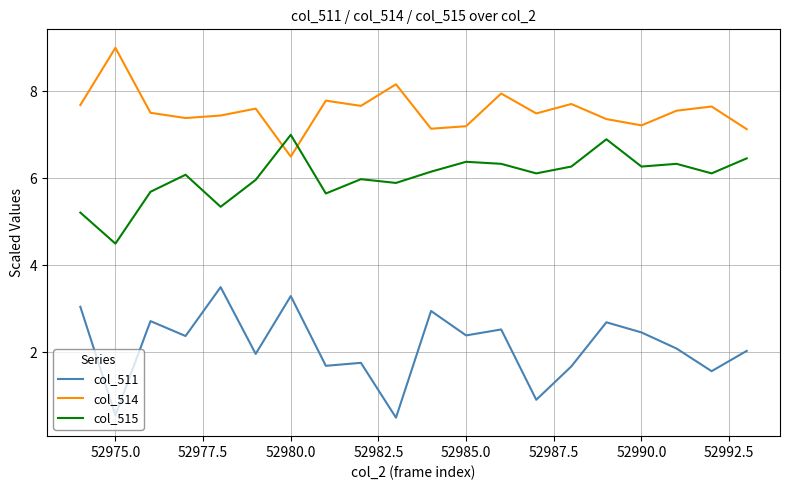

What is the maximum value for col_511?

3.5